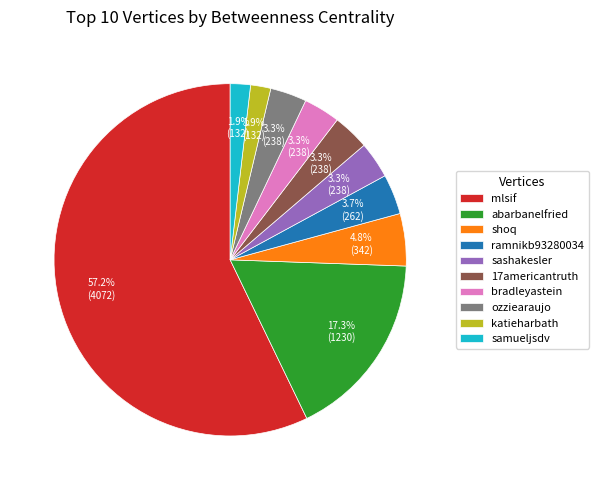

To the nearest percent, what is the average slice percentage?

10%